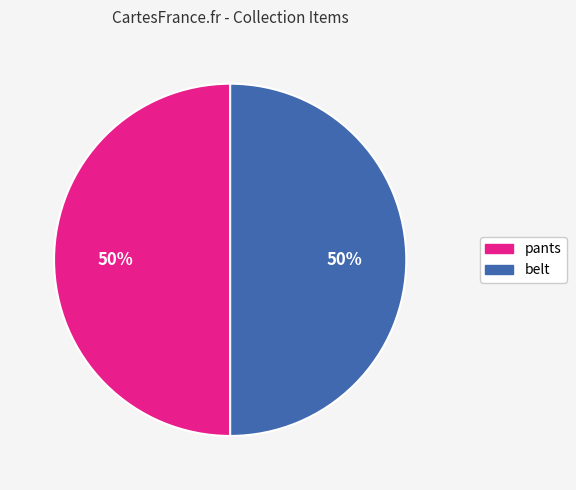

Approximately how many times larger is the value at pants compared to belt?

1.0